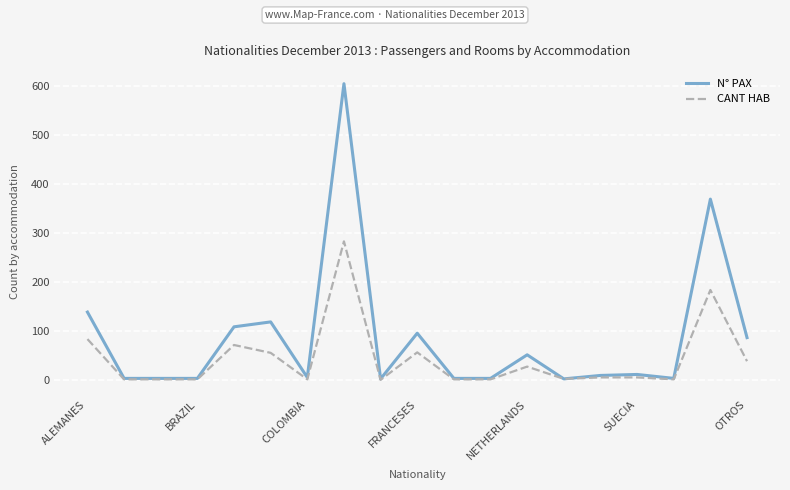

Which series has the largest range (max minus min)?

N° PAX